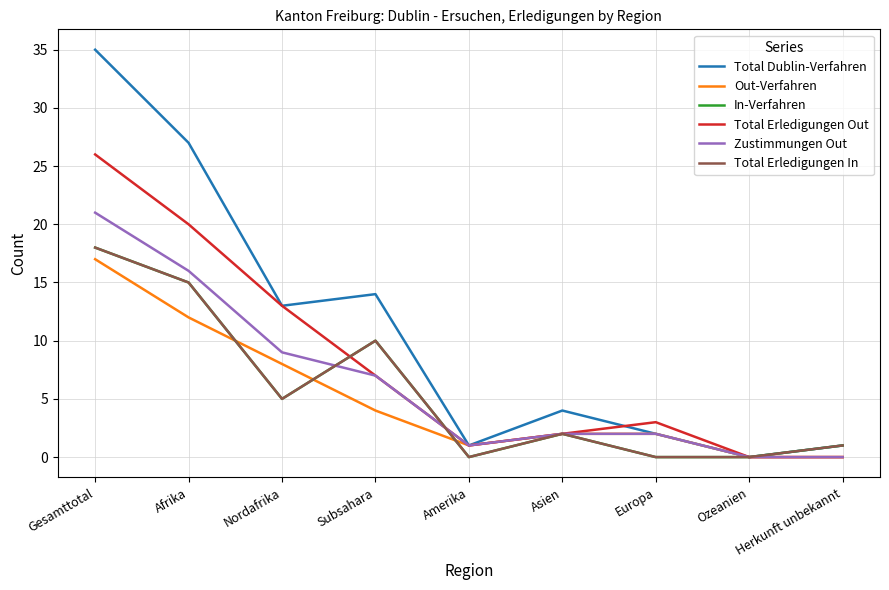

At which category is the sum across all series the highest?

Gesamttotal